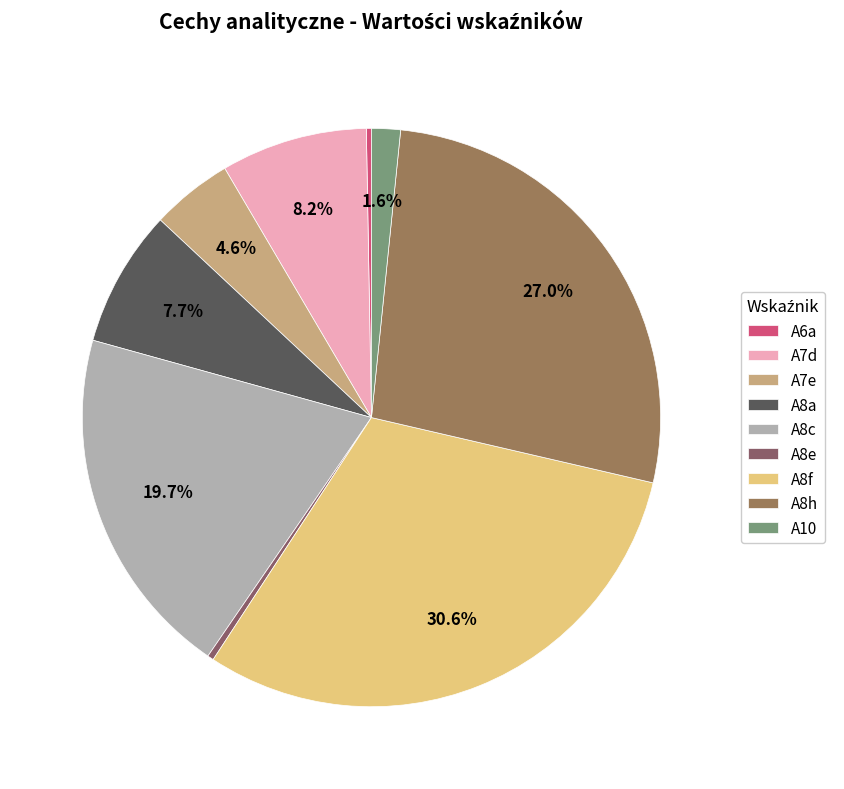

To the nearest percent, what is the average slice percentage?

11%